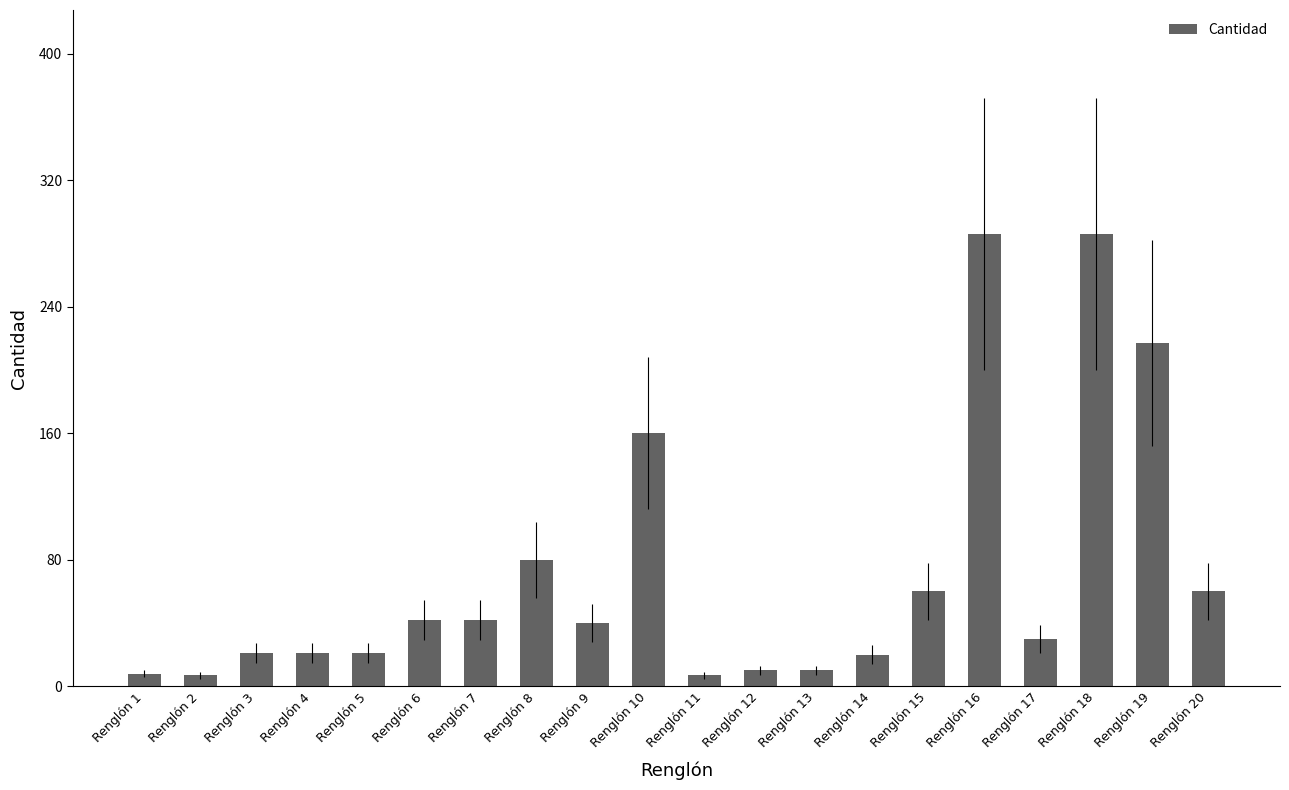

Which has a higher value, Renglón 19 or Renglón 3?

Renglón 19